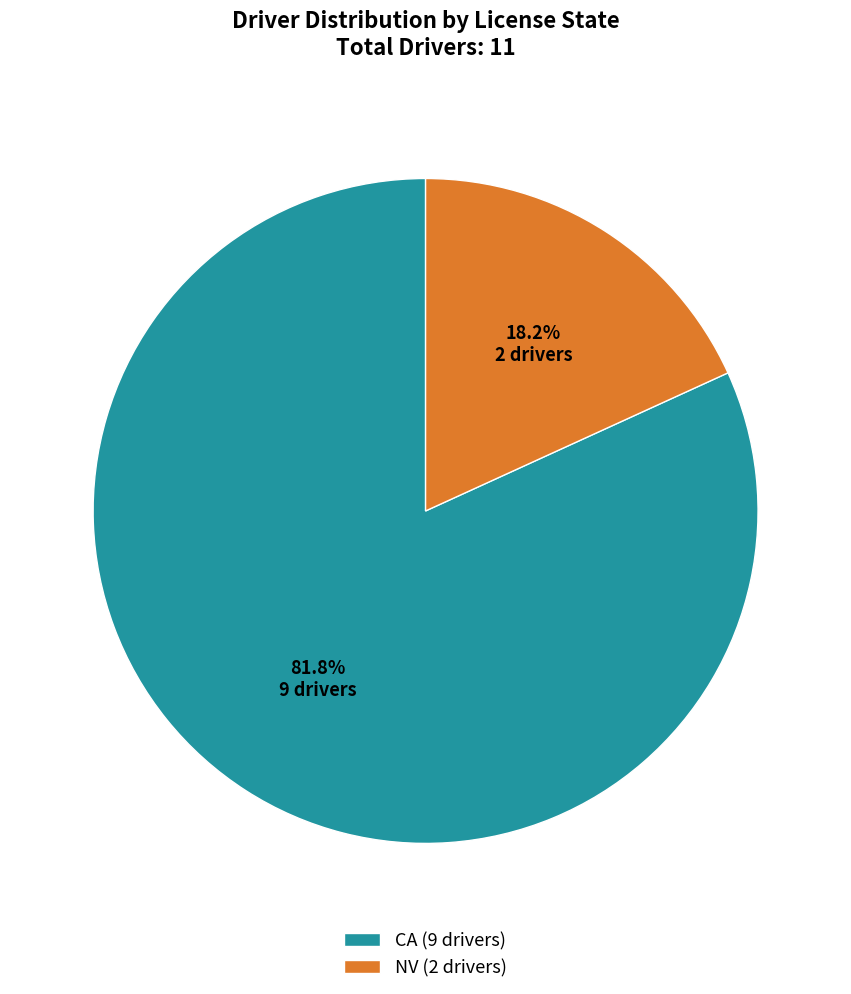

The NV slice represents 10% of the pie. True or false?

False